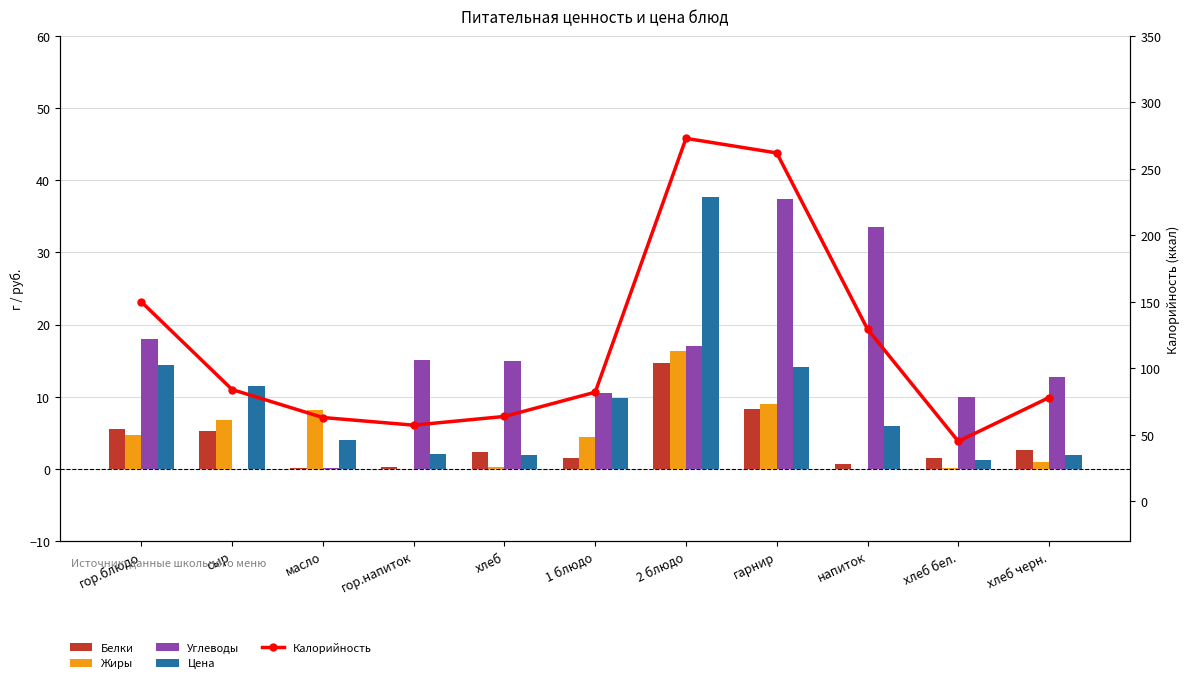

Rank the series by their maximum value, from lowest to highest.

Белки, Жиры, Углеводы, Цена, Калорийность